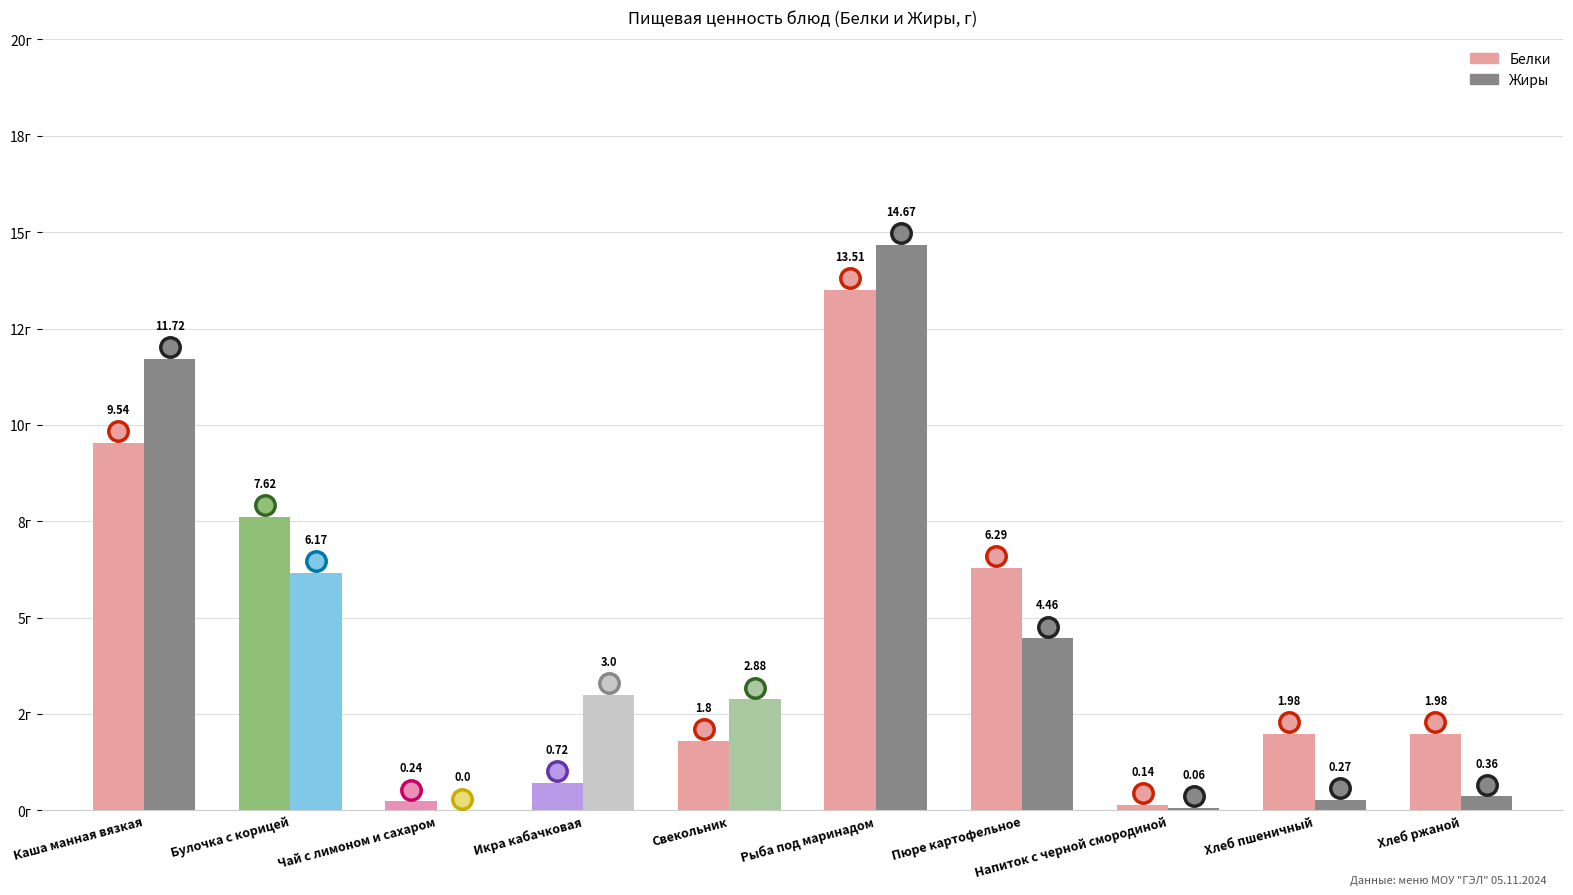

What are all the series names shown in the legend?

Белки, Жиры